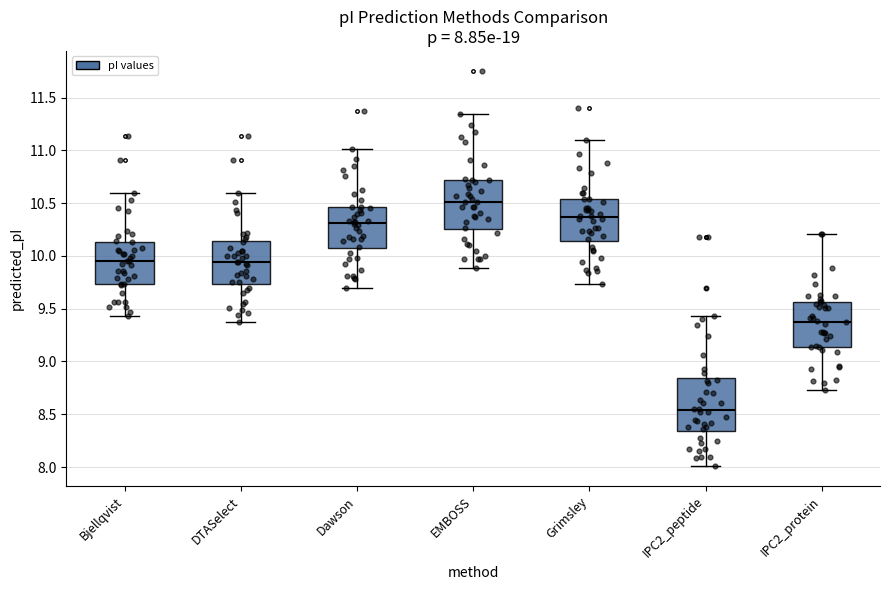

Which box has the highest median line?

EMBOSS